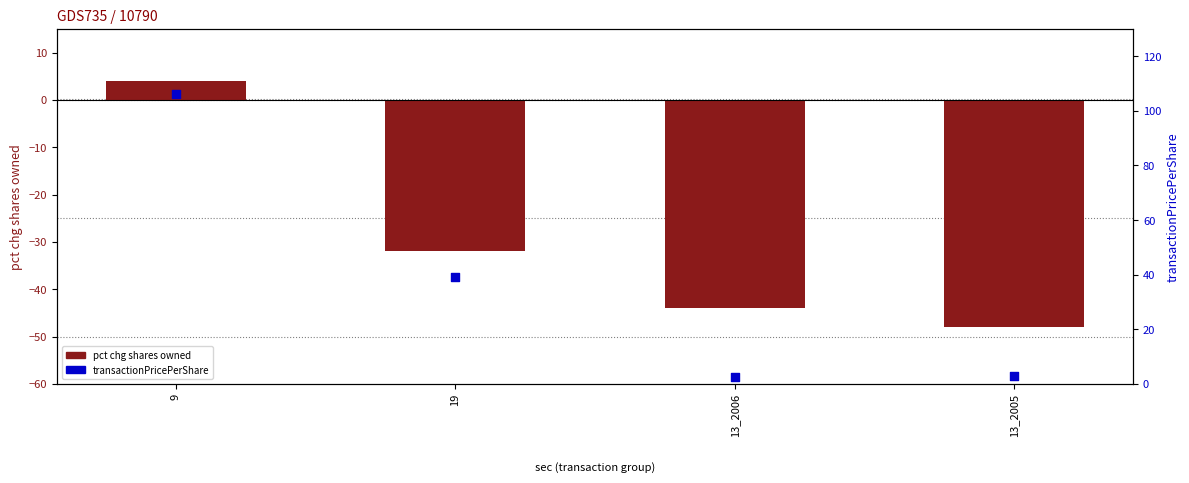

What are all the series names shown in the legend?

pct chg shares owned, transactionPricePerShare